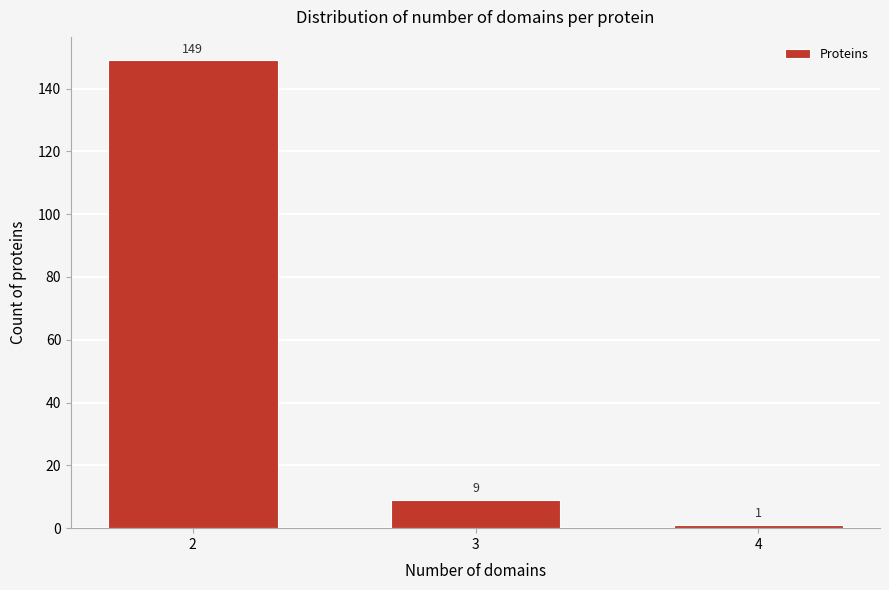

Reading right to left, extract all data points from this chart.

1	9	149